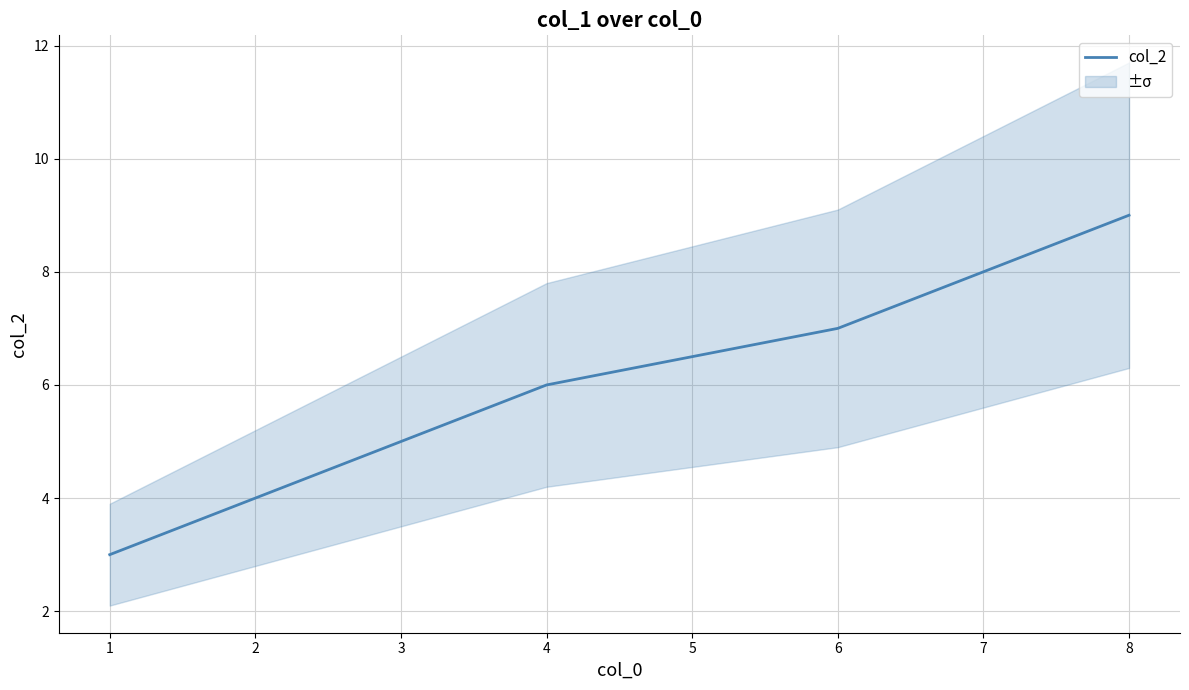

Reading left to right, transcribe all the data shown in this chart.

3	4	6	7	8	9